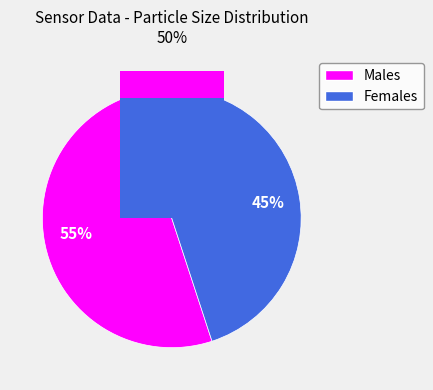

Count the number of slices in the pie.

2